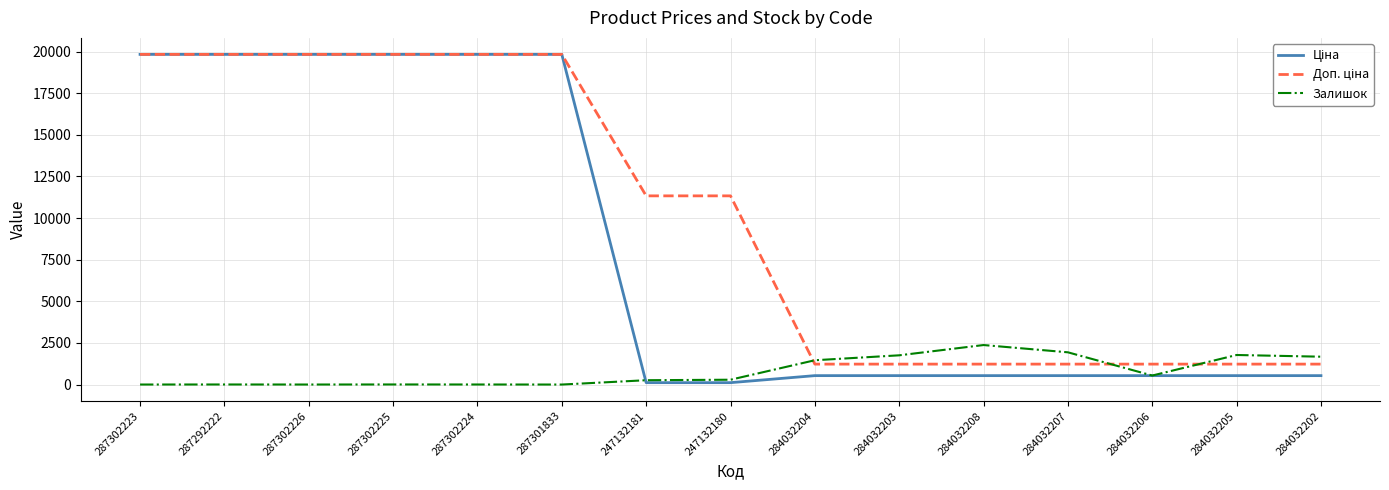

True or false: Залишок has a value of 2373.0 at 284032208.

True